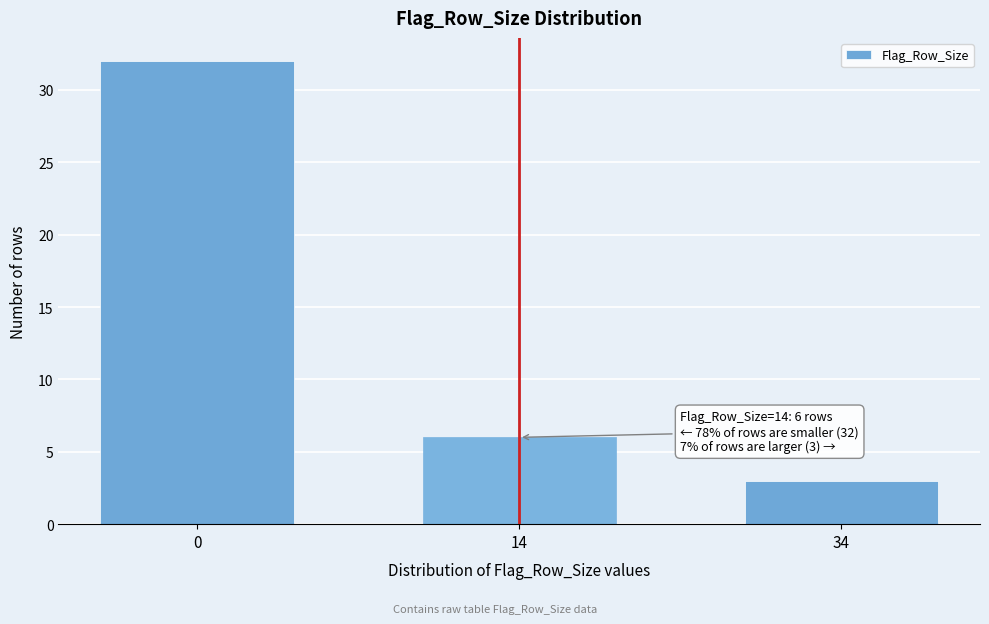

Reading left to right, what are all the values shown in this chart?

0=32	14=6	34=3